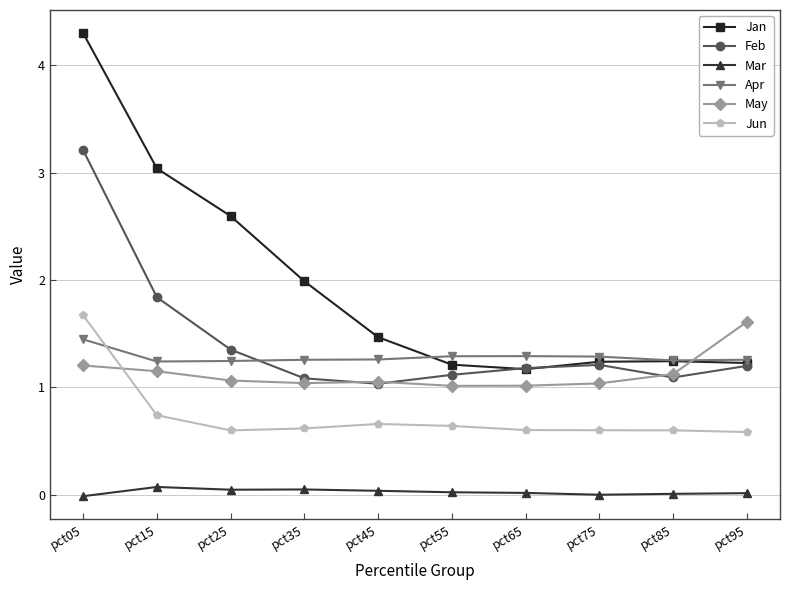

Between pct35 and pct85, which series saw the biggest shift?

Jan